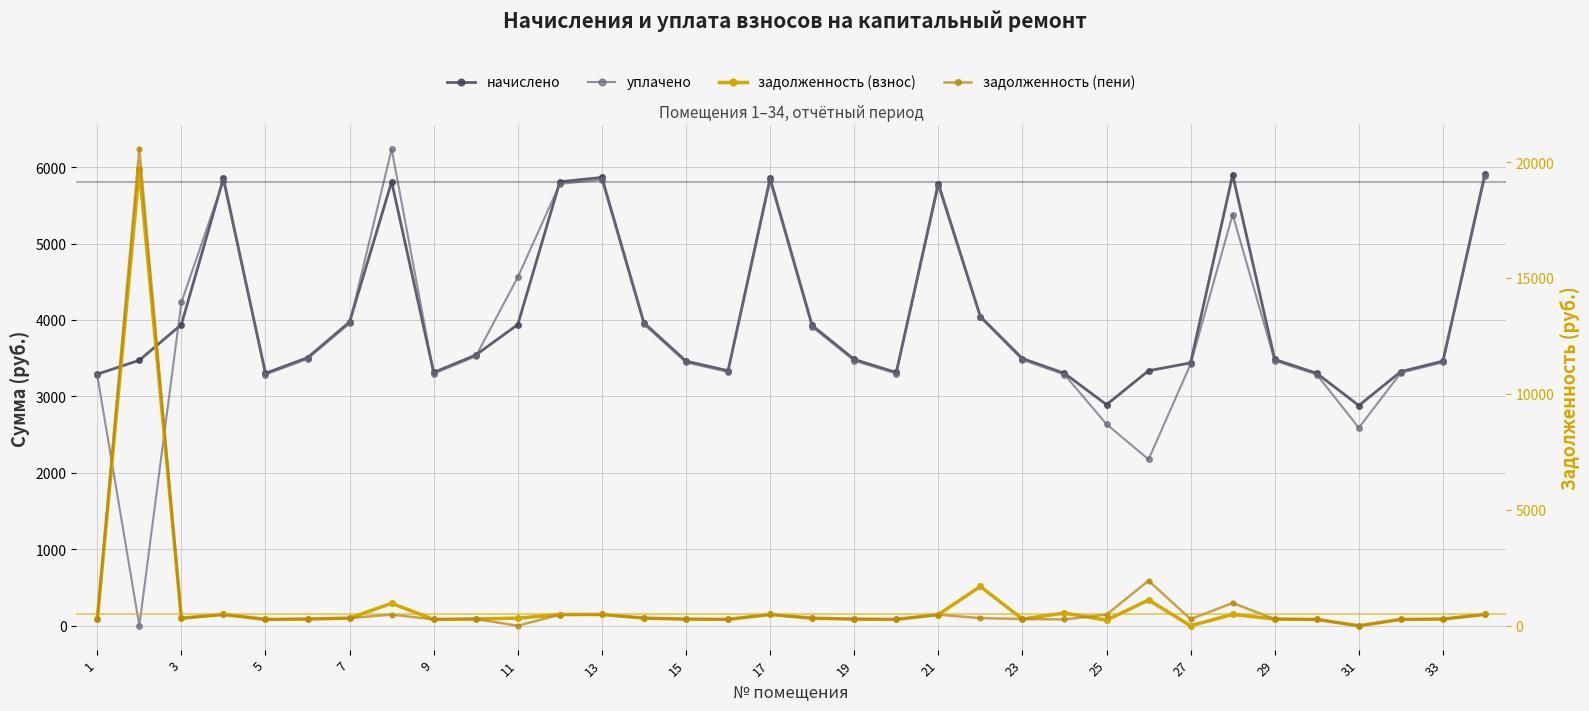

The value of уплачено at 33 is 1879.4. True or false?

False